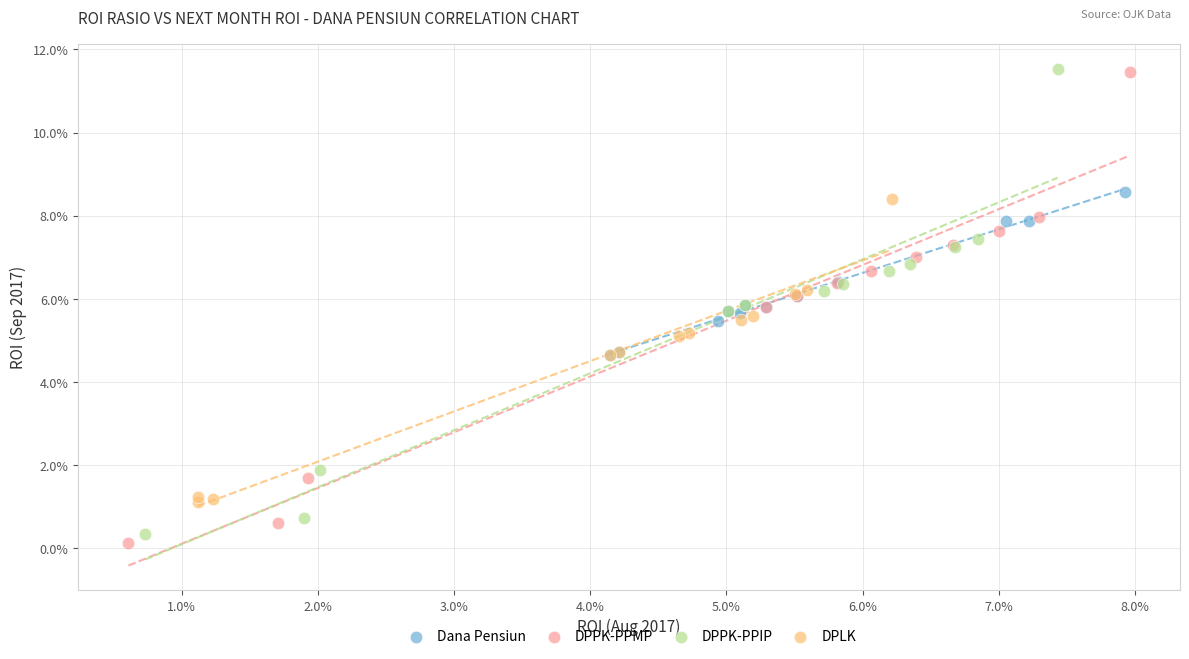

What are all the series names shown in the legend?

Dana Pensiun, DPPK-PPMP, DPPK-PPIP, DPLK